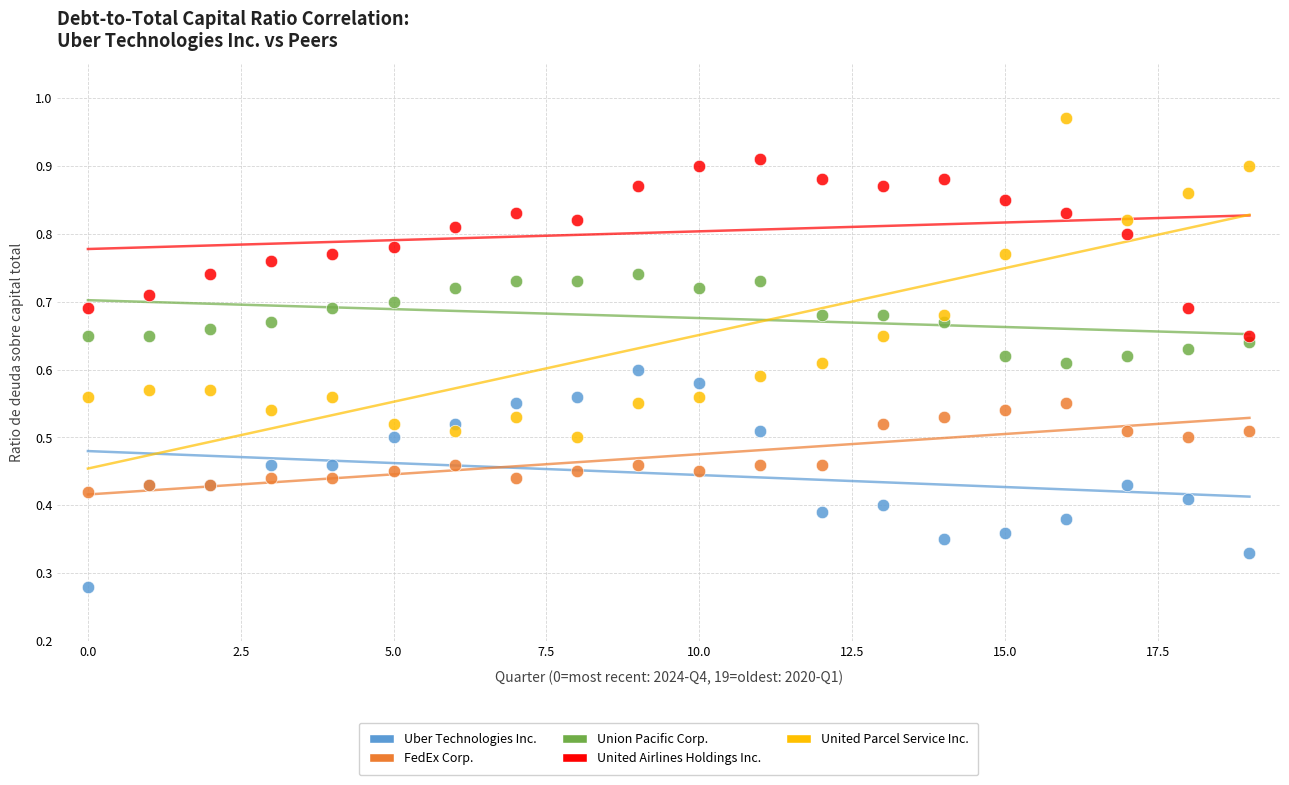

Which series has the largest Y range (max minus min)?

United Parcel Service Inc.